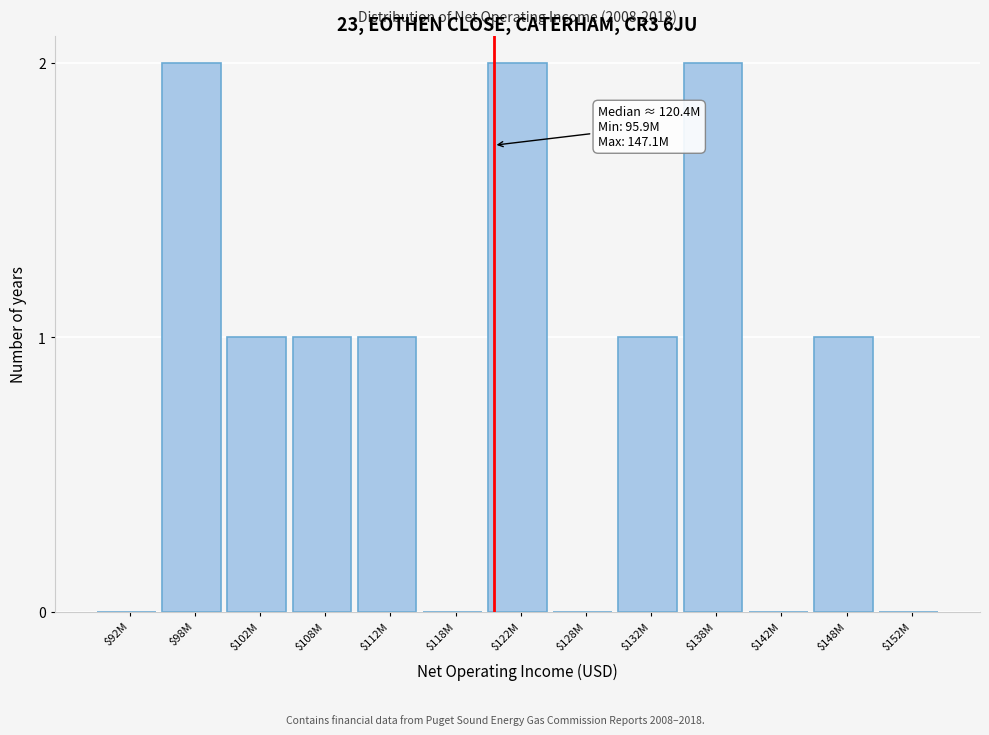

What is the sum of all values?

11